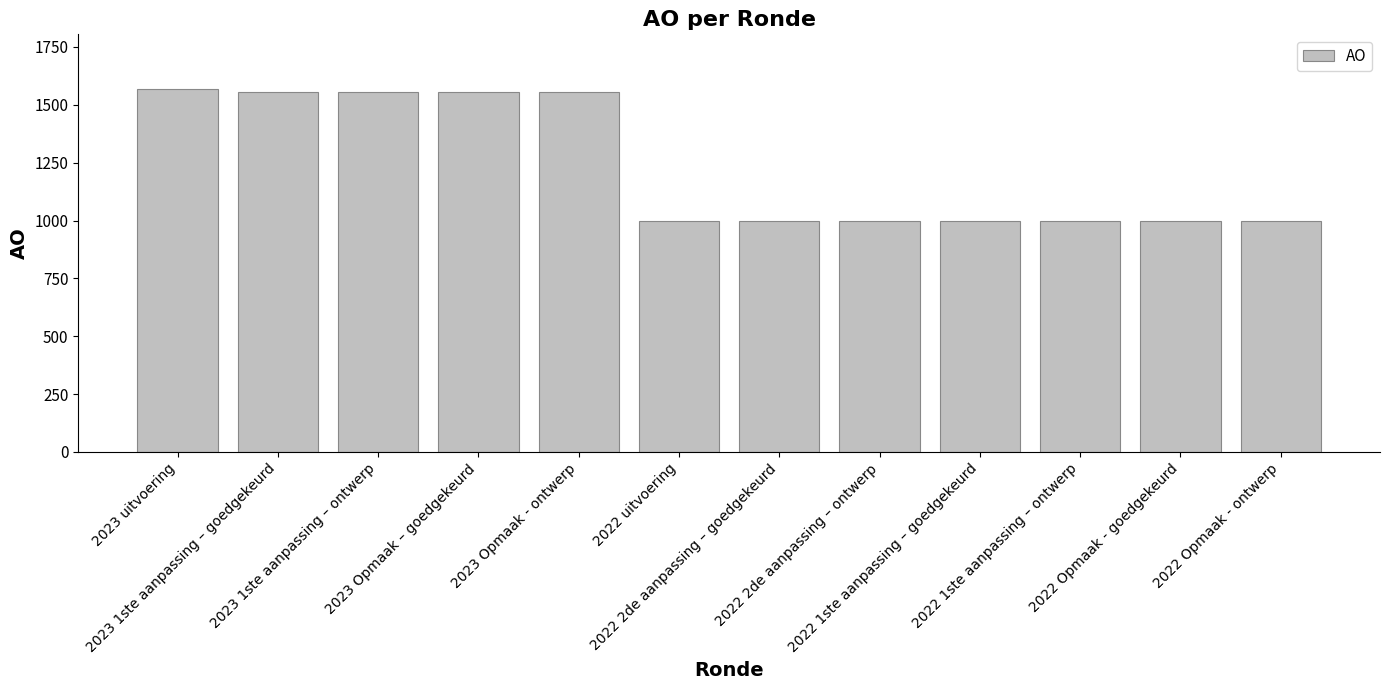

How many bars are there in total?

12